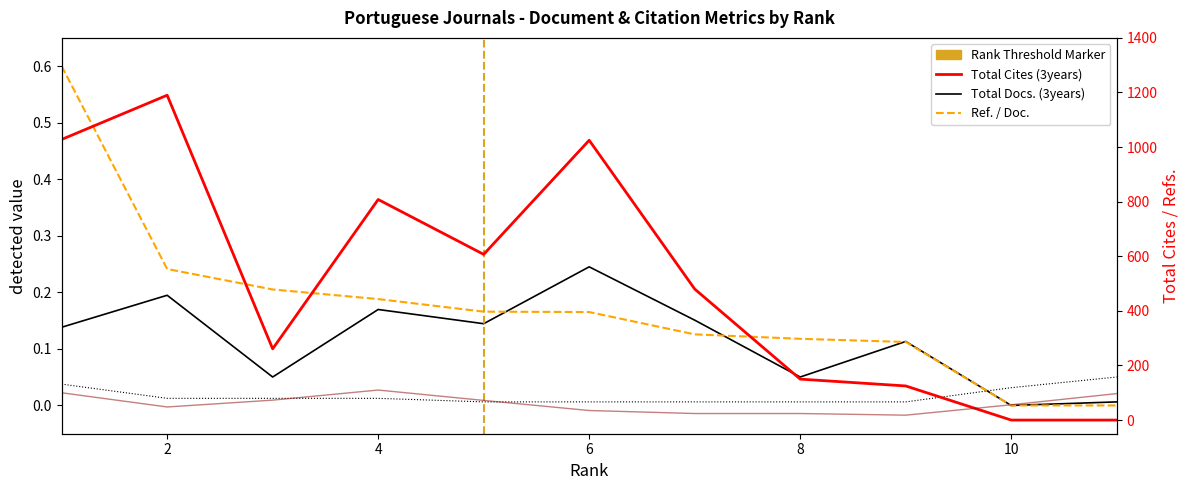

Which series ends up on top after the final intersection of Total Docs. (3years) and Ref. / Doc.?

Total Docs. (3years)